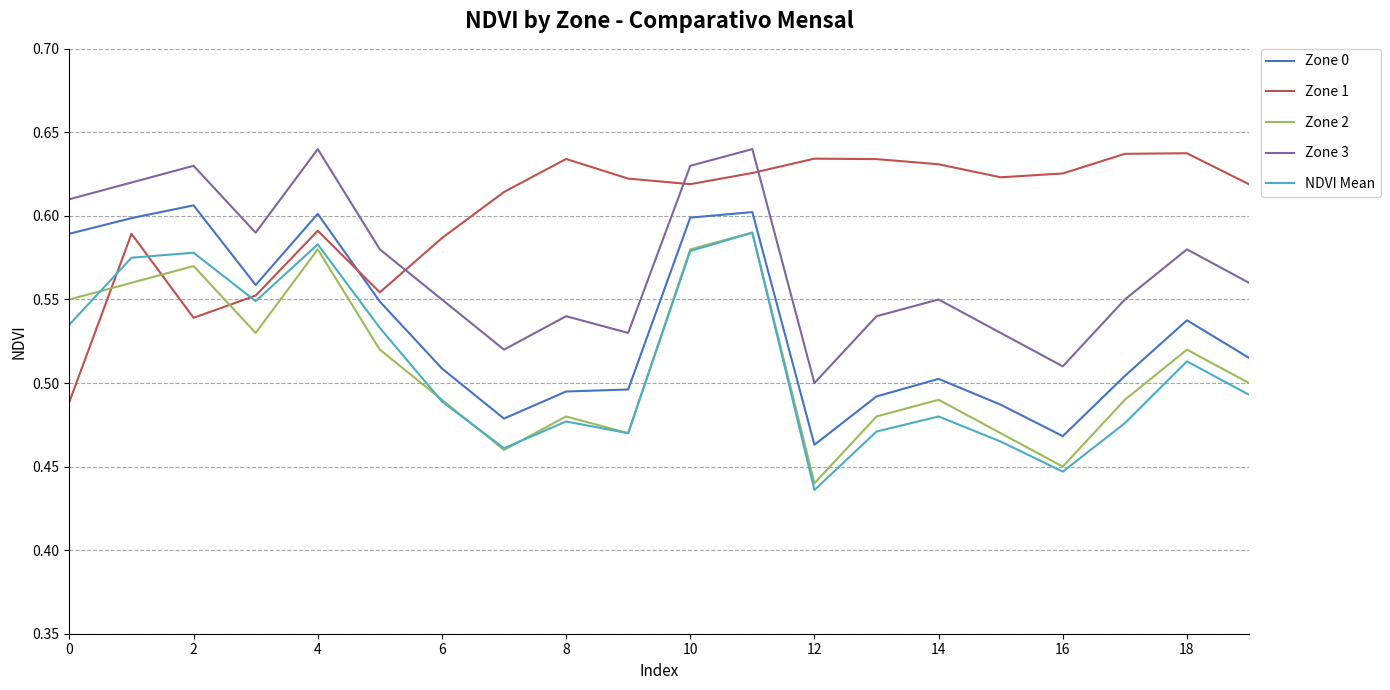

How many lines are shown in the chart?

5